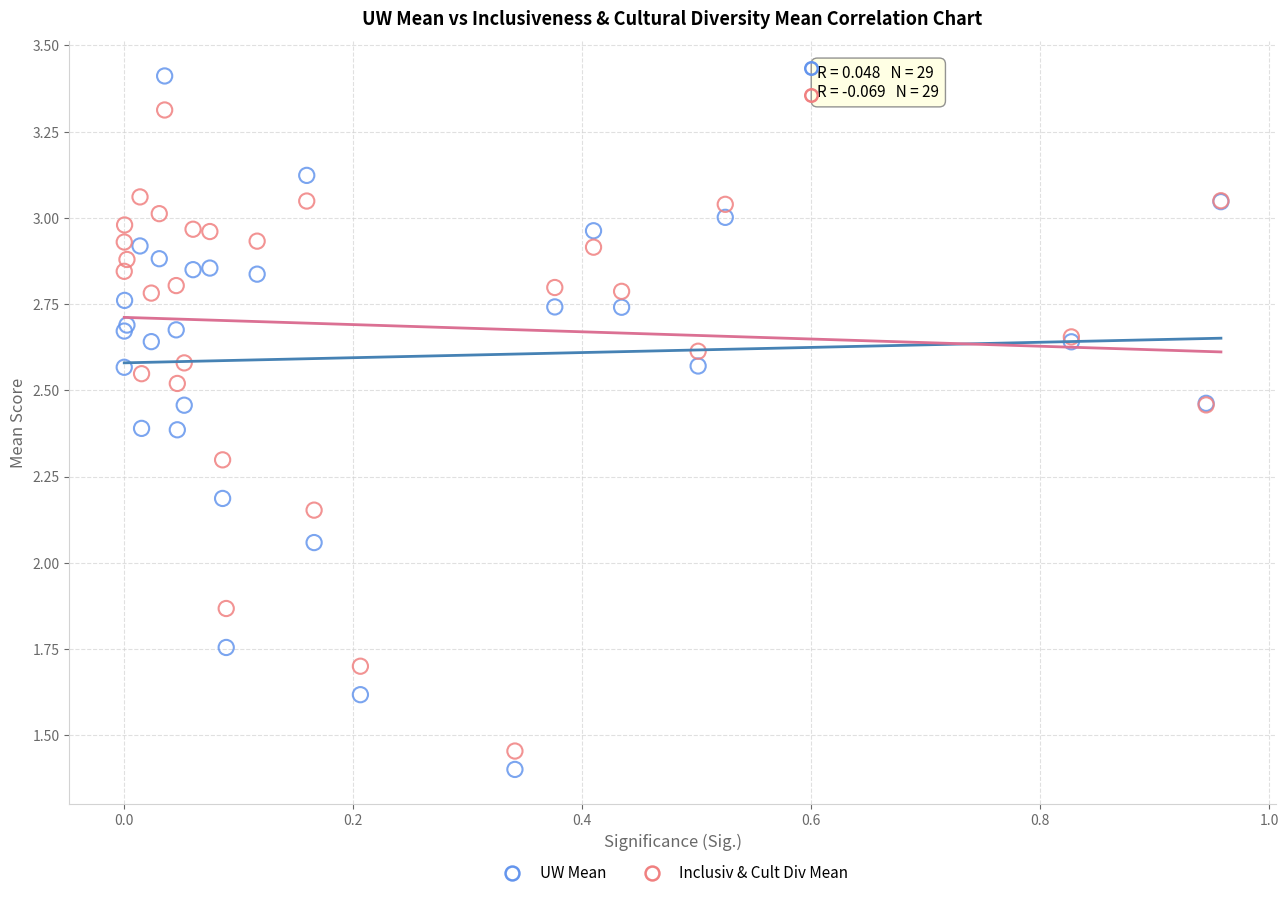

Which series reaches the maximum Y coordinate?

UW Mean